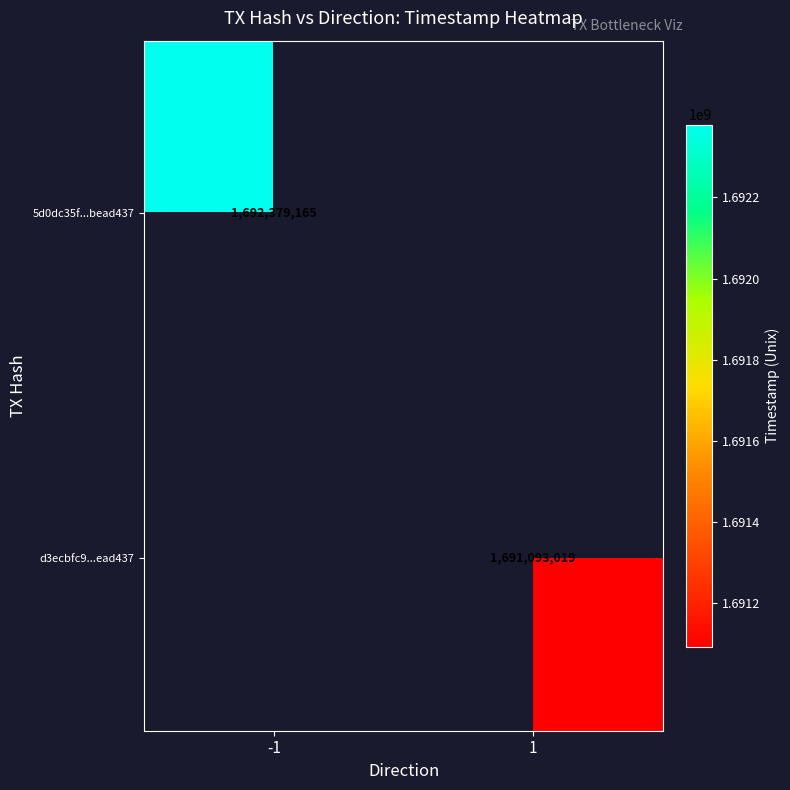

At which category does the chart reach its minimum across all series?

1